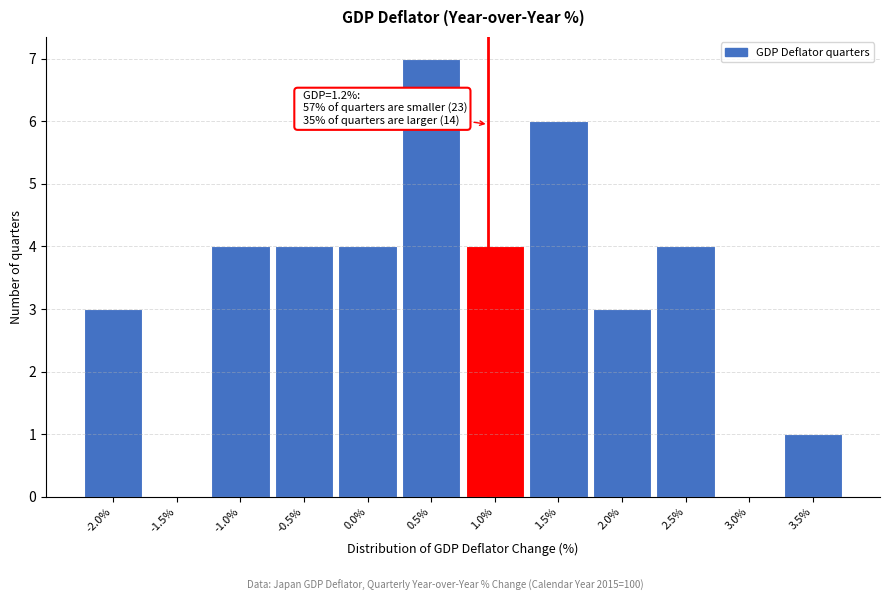

Reading left to right, what are all the values shown in this chart?

-2.0%=3	-1.5%=0	-1.0%=4	-0.5%=4	0.0%=4	0.5%=7	1.0%=4	1.5%=6	2.0%=3	2.5%=4	3.0%=0	3.5%=1